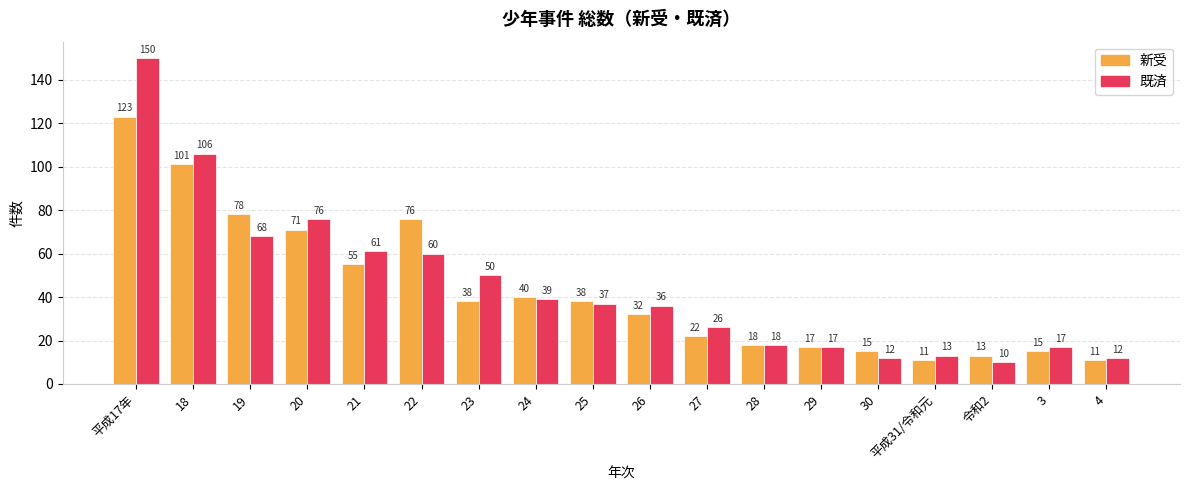

What is the difference between the maximum and second lowest values in the 既済 series?

138